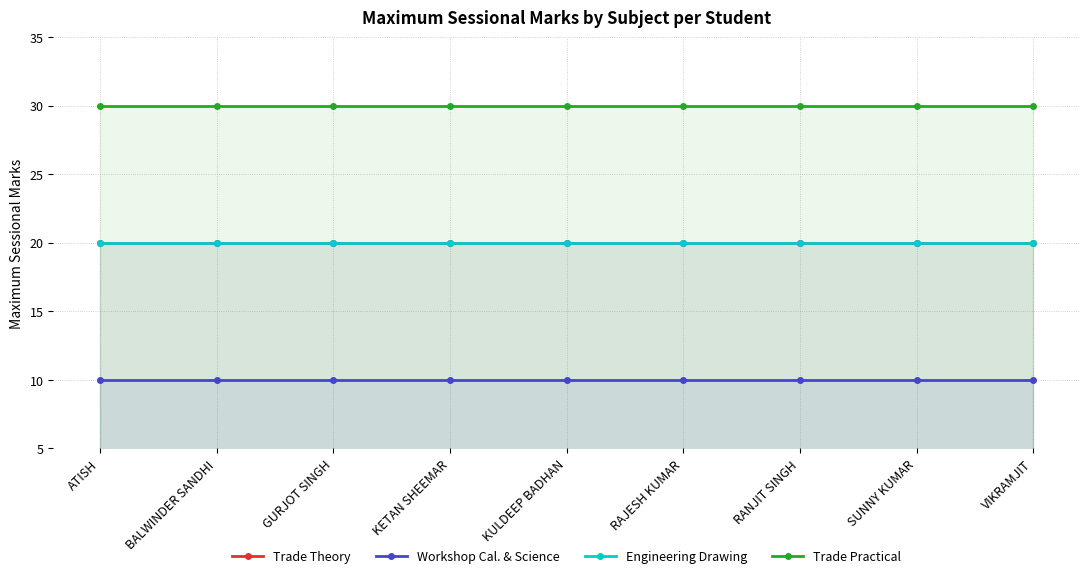

Does the chart display data point markers on the line(s)?

Yes